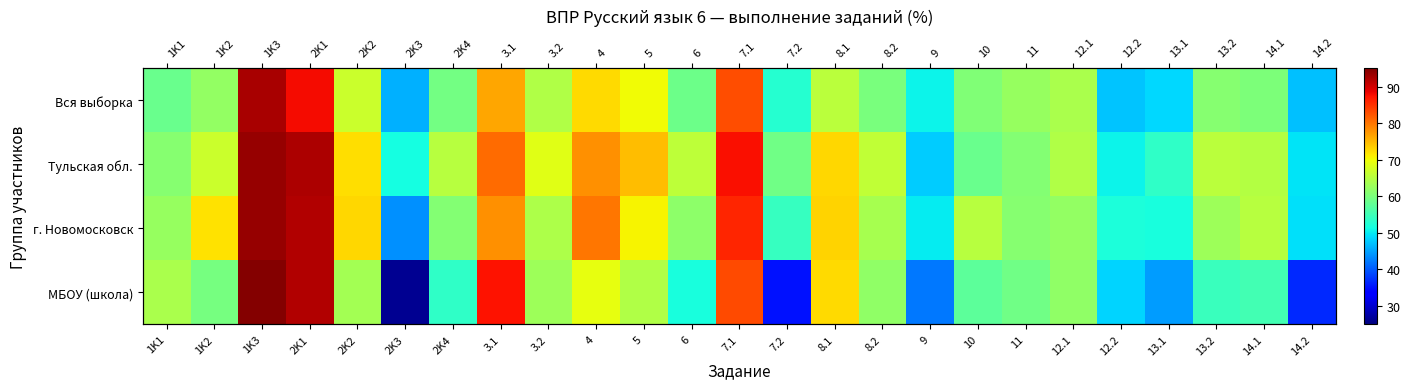

What is the total value across all series at 14.2?

182.2